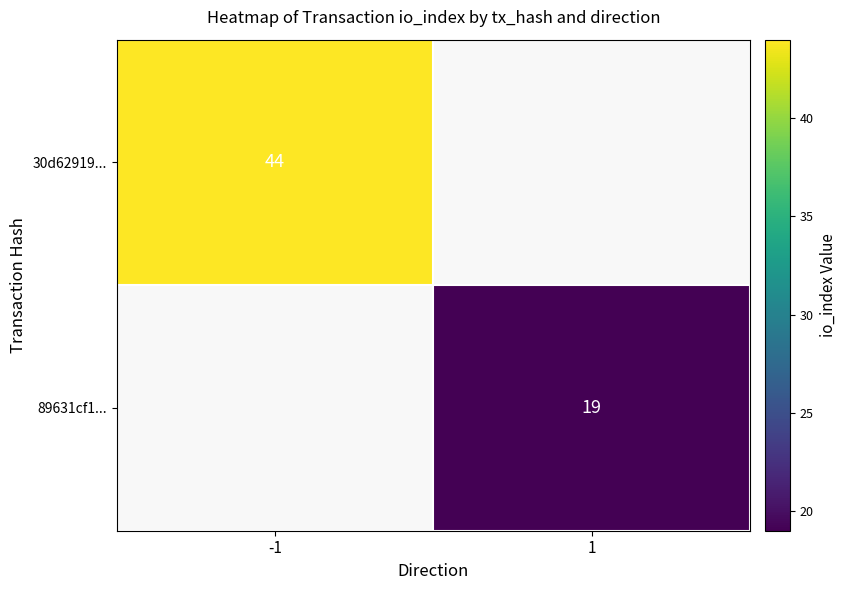

Is the value of 30d62919... at -1 greater than the value of 89631cf1... at 1?

Yes